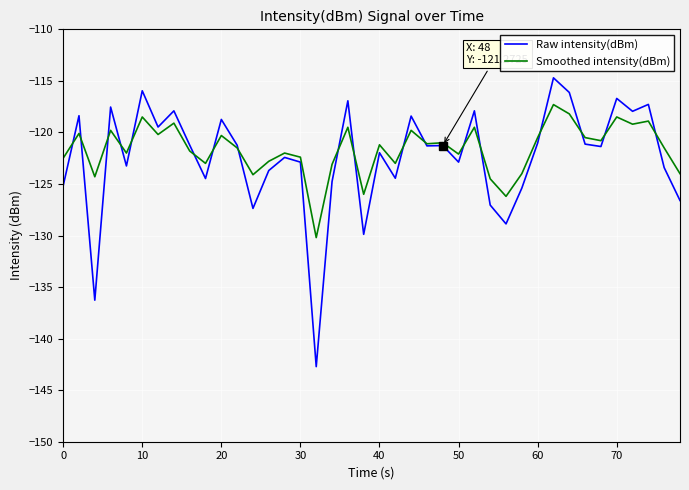

Which series has the widest spread of values?

Raw intensity(dBm)